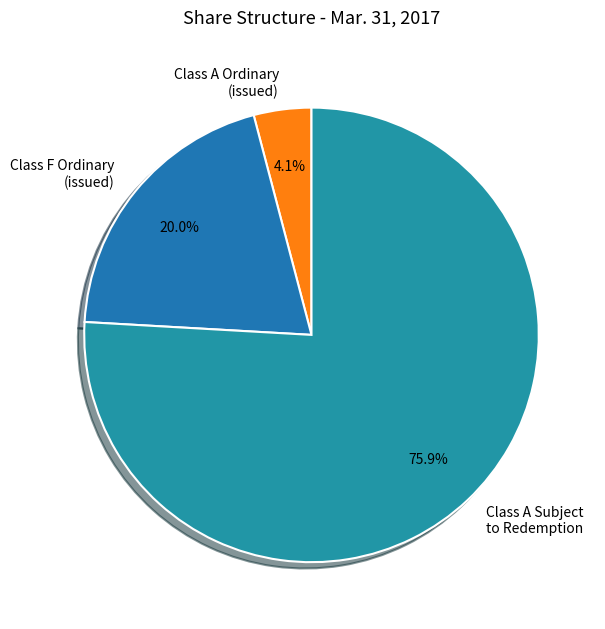

Rank the categories by value from highest to lowest.

Class A Subject to Redemption, Class F Ordinary (issued), Class A Ordinary (issued)